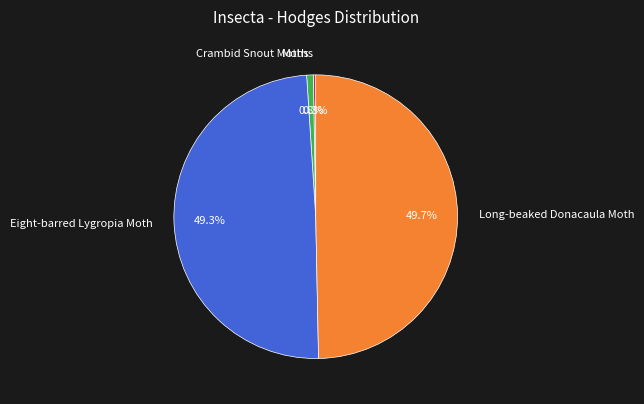

Approximately how many times larger is the value at Eight-barred Lygropia Moth compared to Long-beaked Donacaula Moth?

1.0